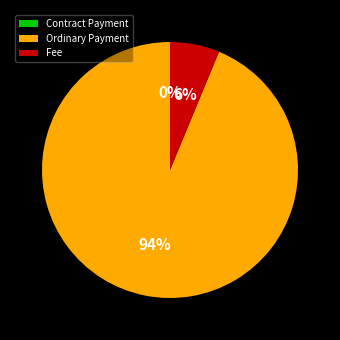

To the nearest percent, what is the difference between the largest and smallest slice percentages?

94%